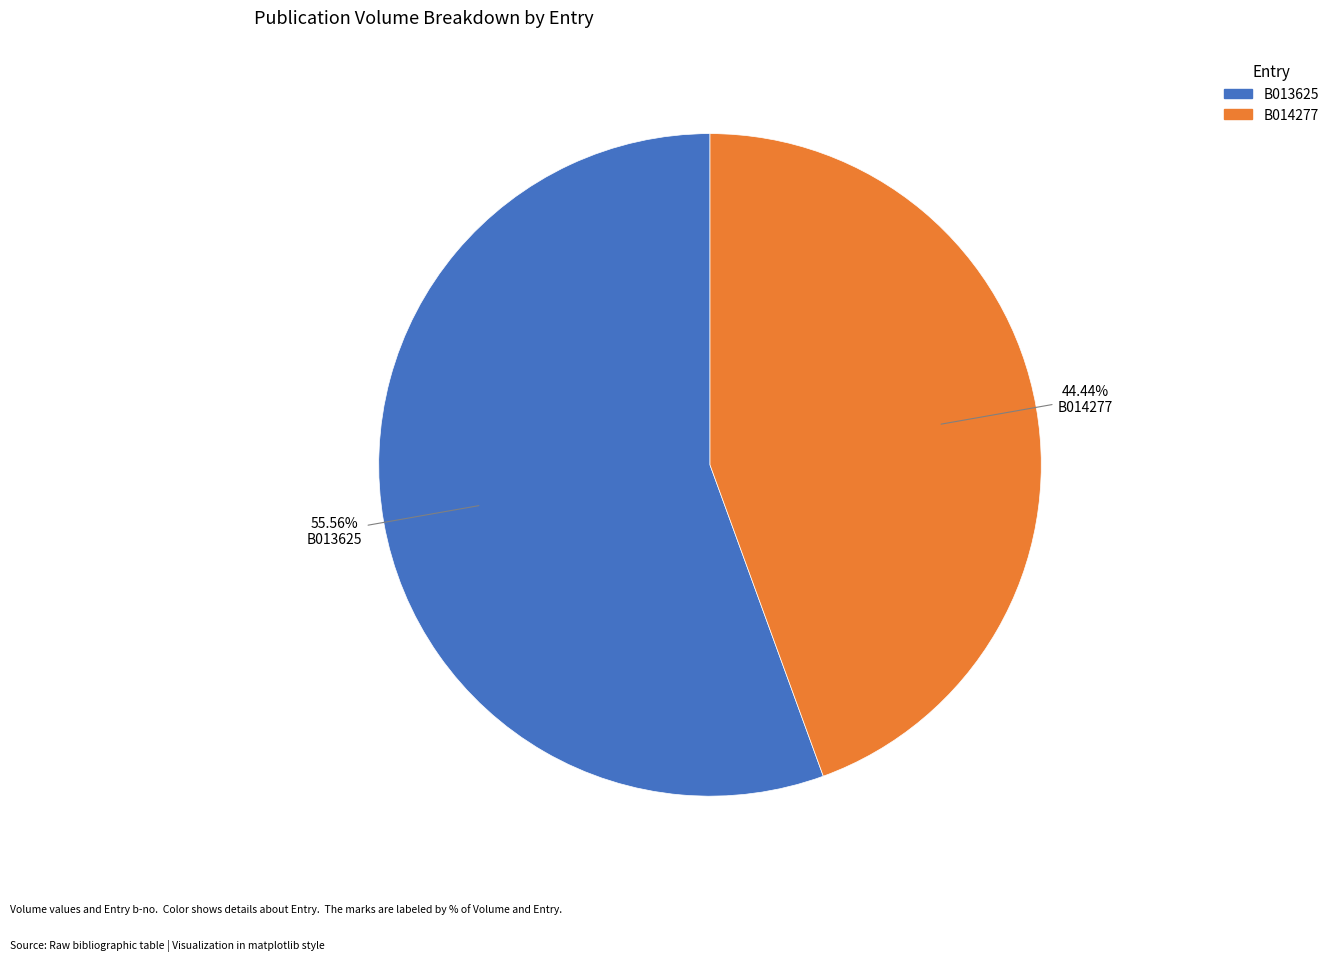

To the nearest percent, what percentage of the pie is B014277?

44%